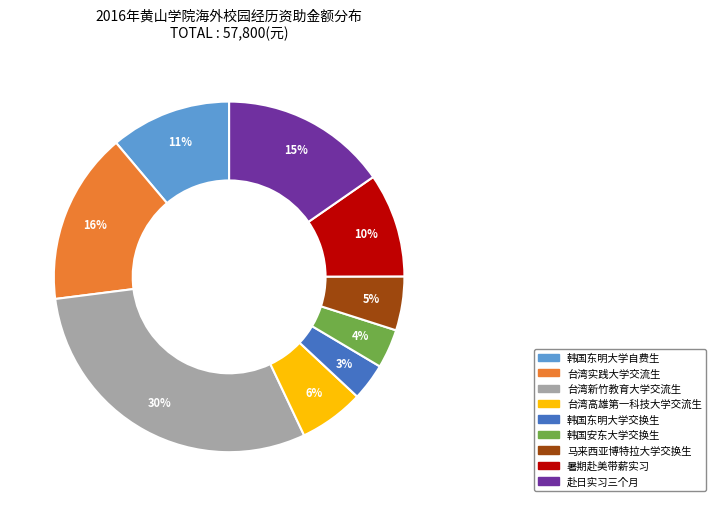

To the nearest percent, what is the average slice percentage?

11%